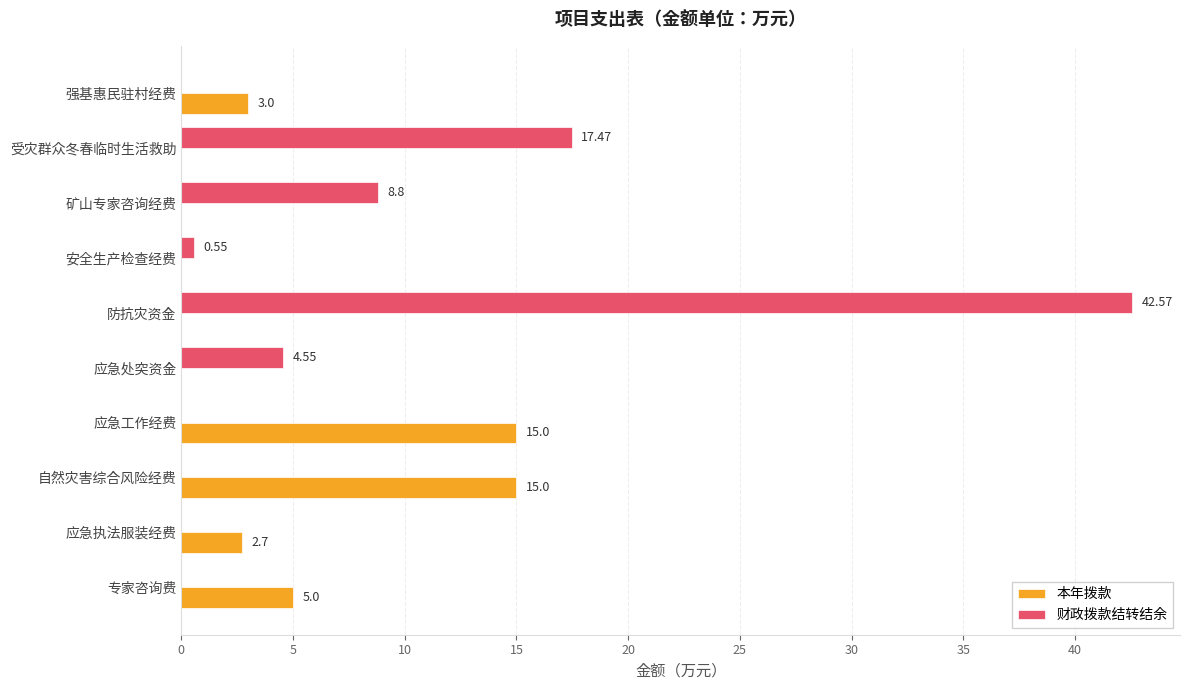

Between 受灾群众冬春临时生活救助 and 矿山专家咨询经费, which series saw the biggest shift?

财政拨款结转结余